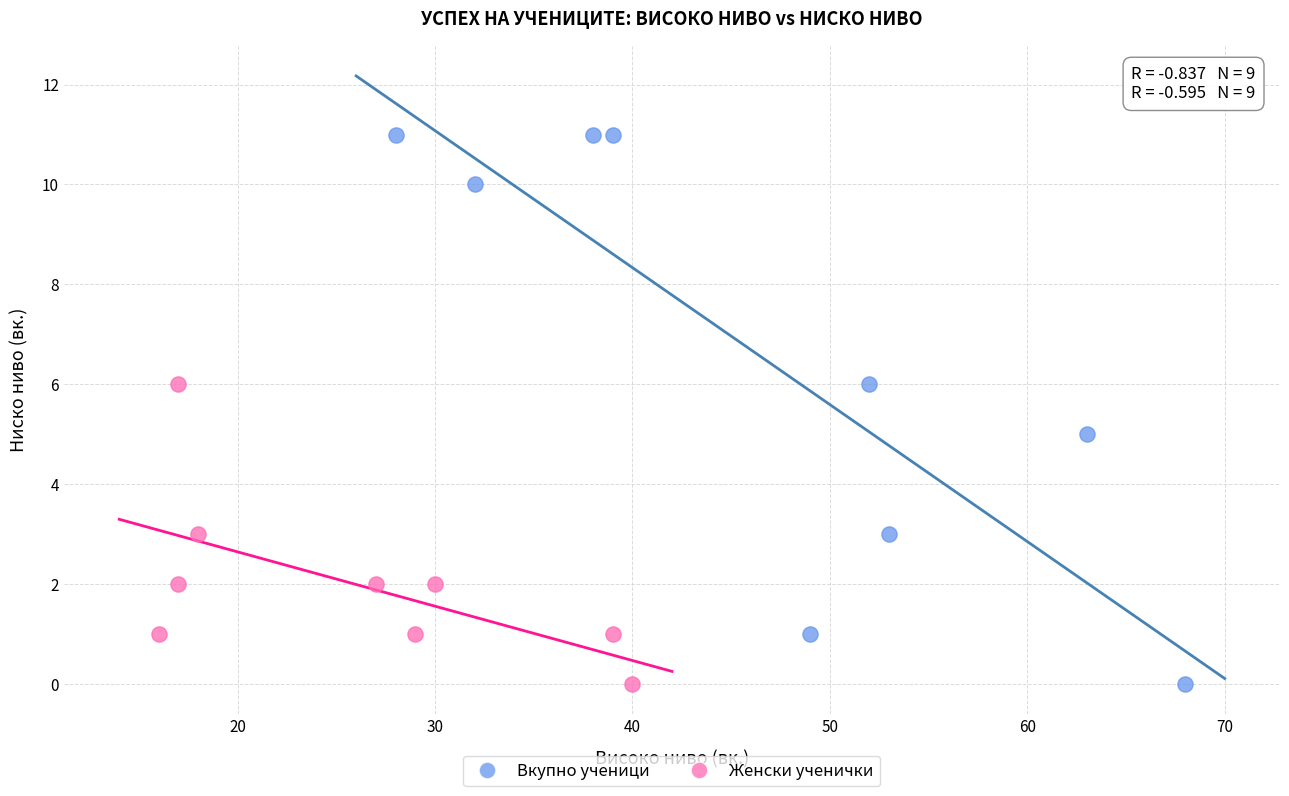

Which series reaches the maximum Y coordinate?

Вкупно ученици